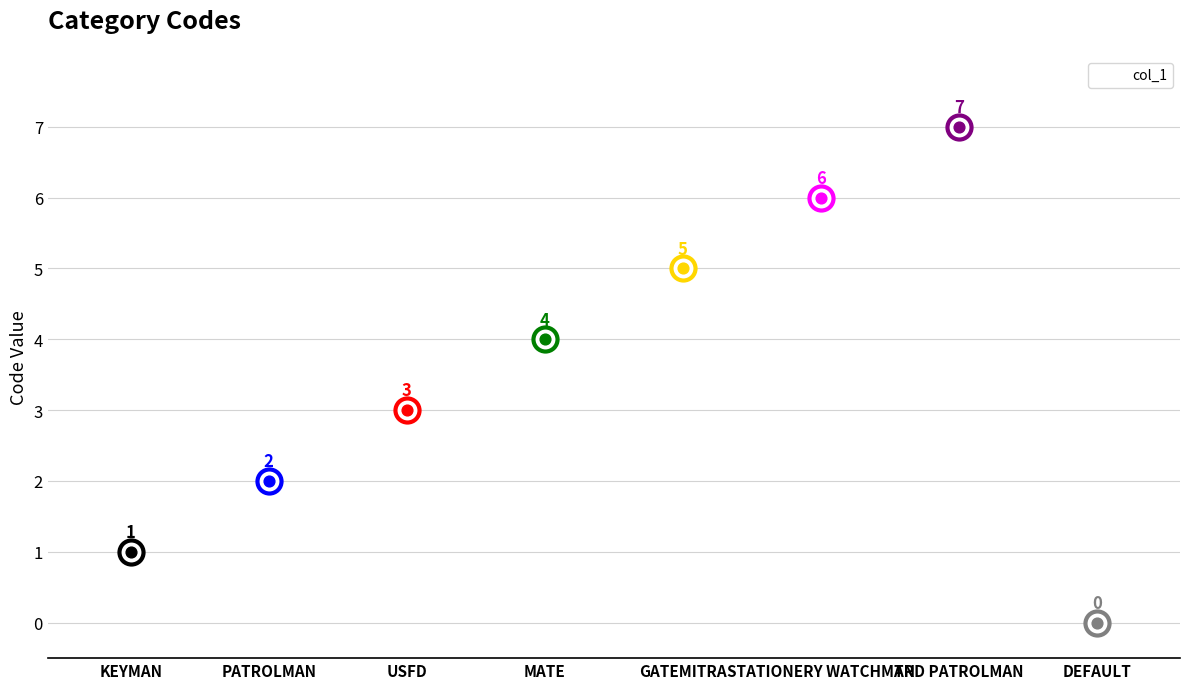

What is the ratio of the value at TRD PATROLMAN to the value at KEYMAN?

7.0